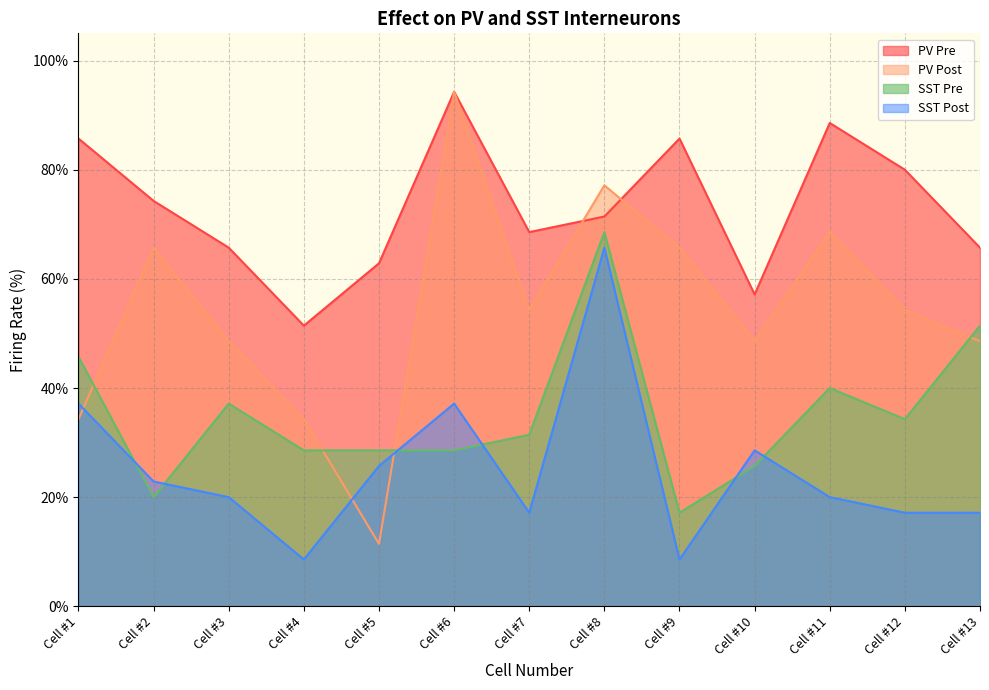

What is the difference between the second highest and minimum values in the PV Pre series?

37.1